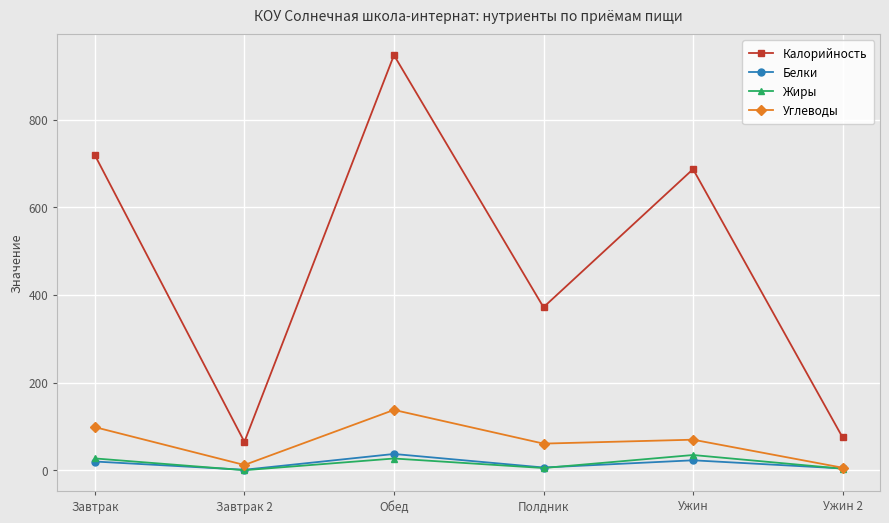

True or false: Белки and Калорийность cross at least once.

False